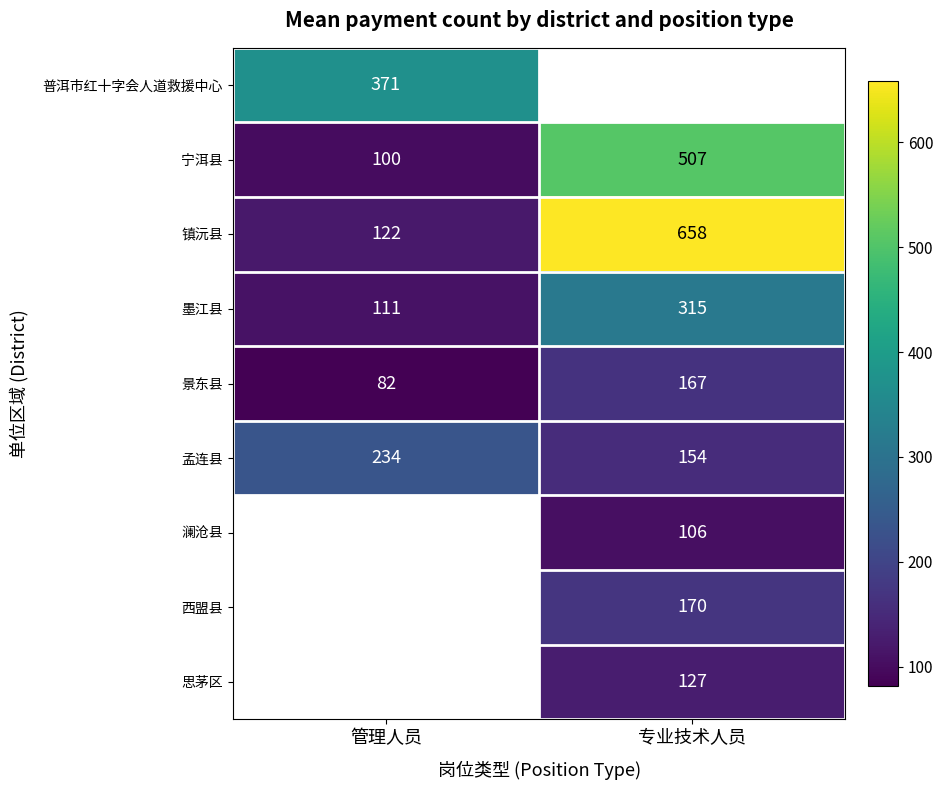

What is the maximum value shown in the chart?

658.0